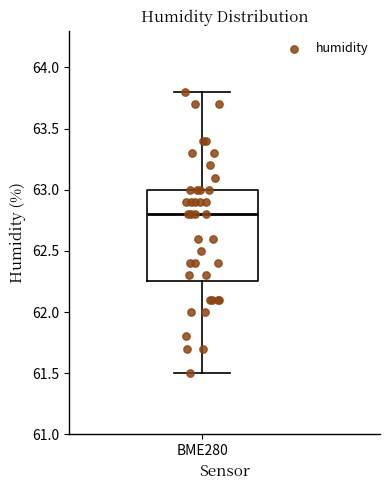

Read this box plot against the y-axis: the position of the median line, the range covered by the box, and the ends of both whiskers. The values are not printed on the chart, so give them approximately, as read against the axis.

median 62.80, box 62.25 to 63.00, whiskers 61.50 to 63.80